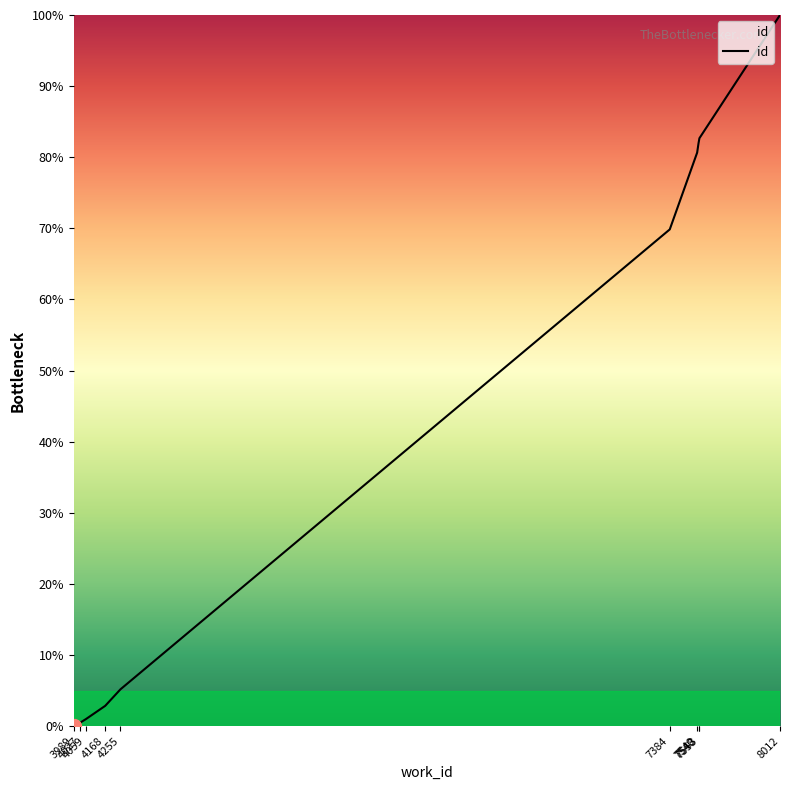

What is the greatest value displayed?

100.0